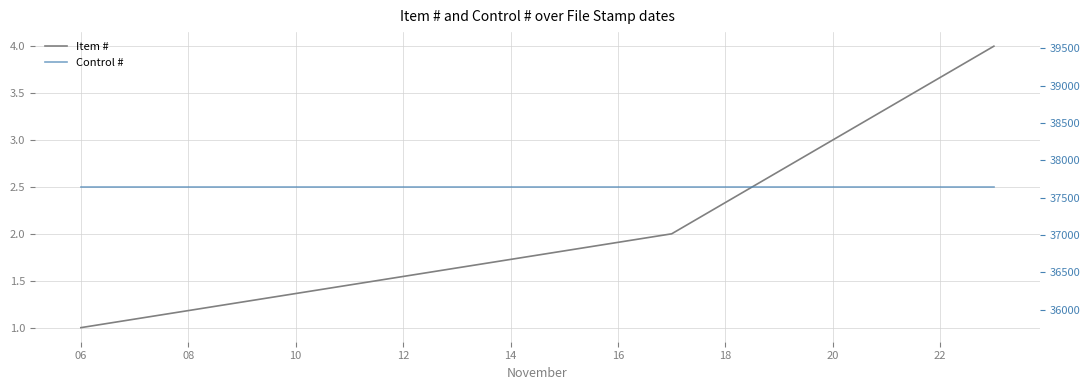

True or false: Control # has a value of 18181 at 20.

False